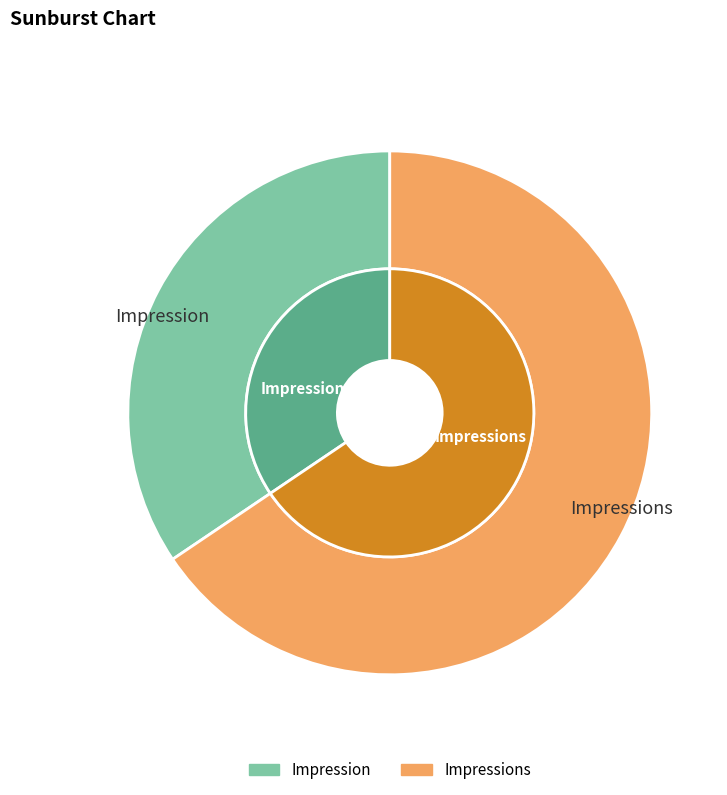

What percentage is NOT represented by Impressions?

34.4%